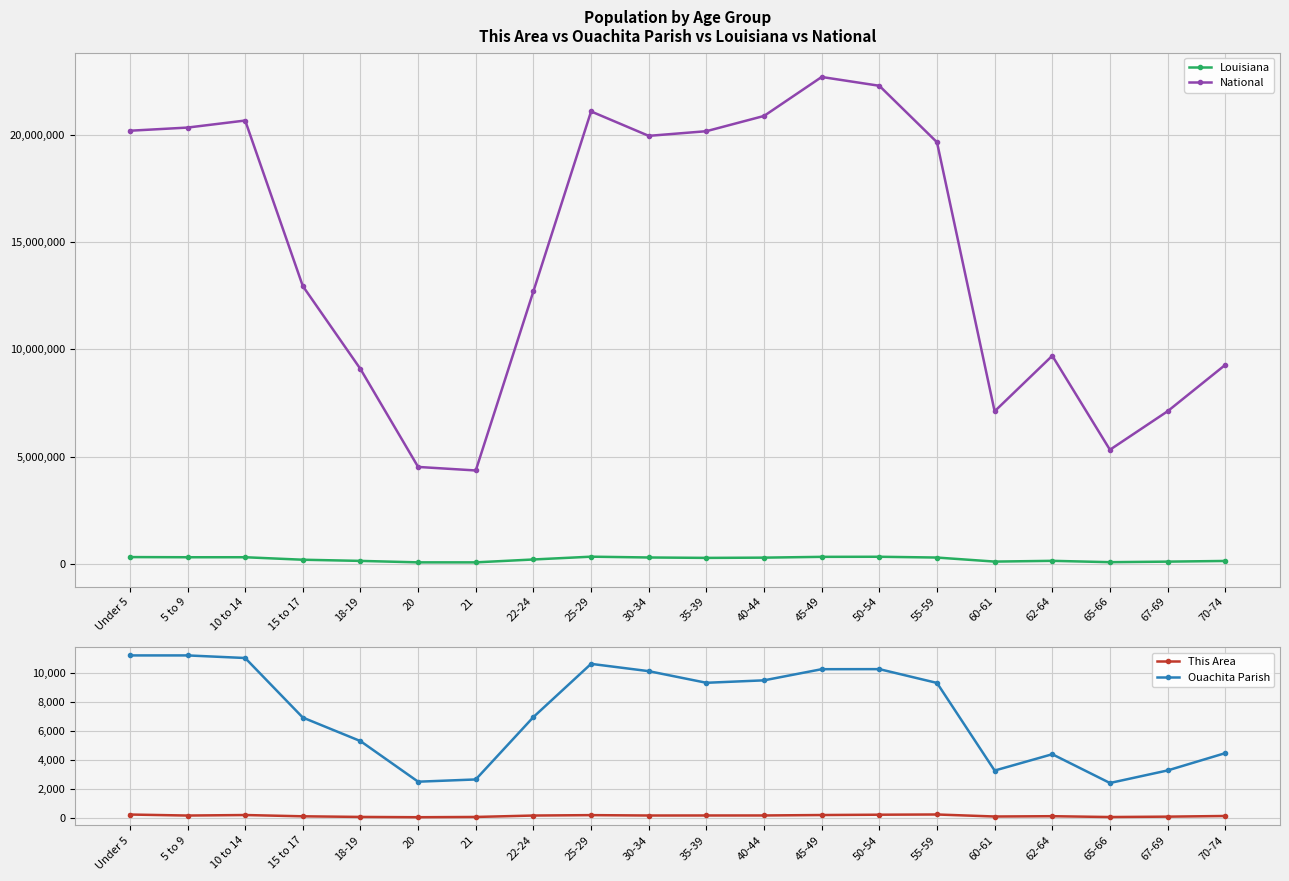

What is the maximum value shown in the chart?

22708591